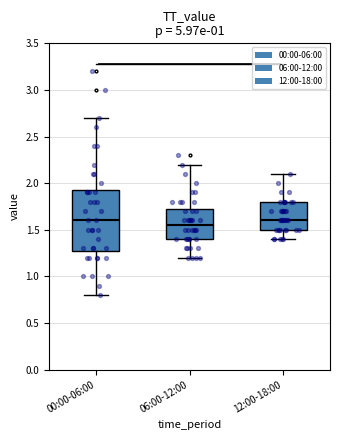

Which box's median line is the lowest?

06:00-12:00